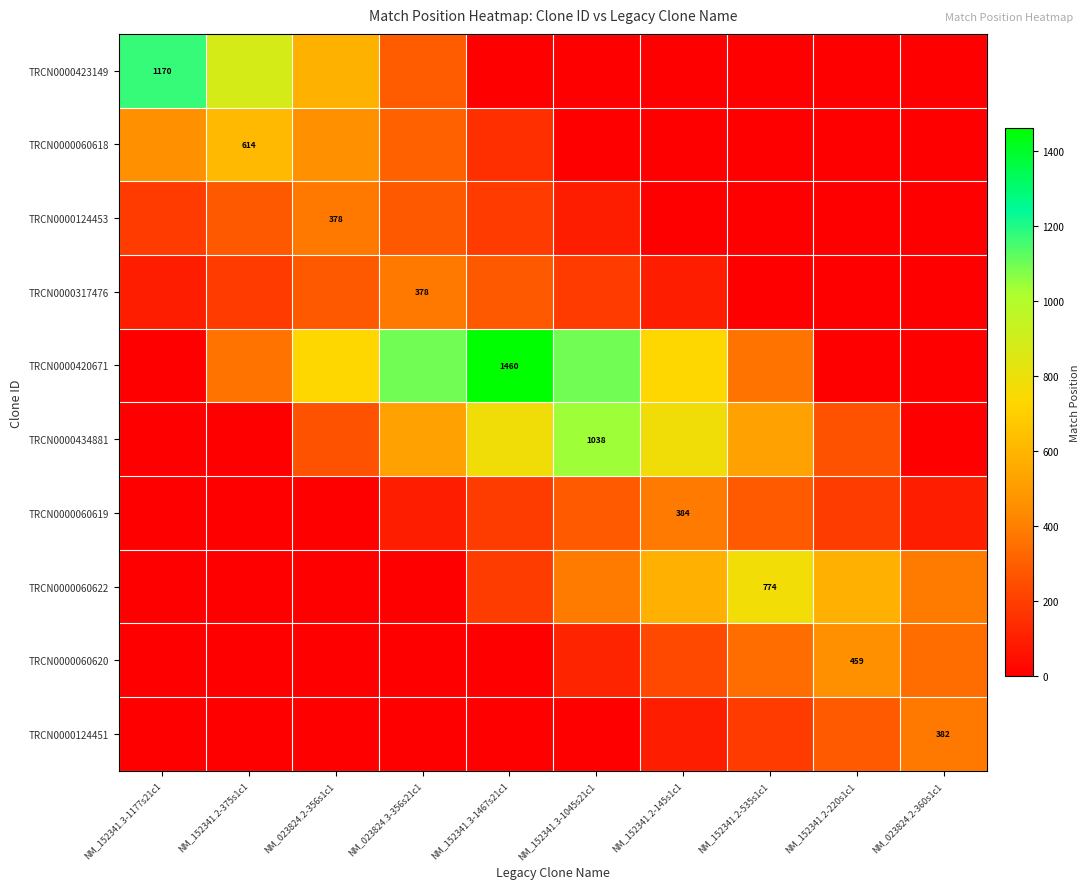

What is the highest value of the TRCN0000434881 series?

1038.0